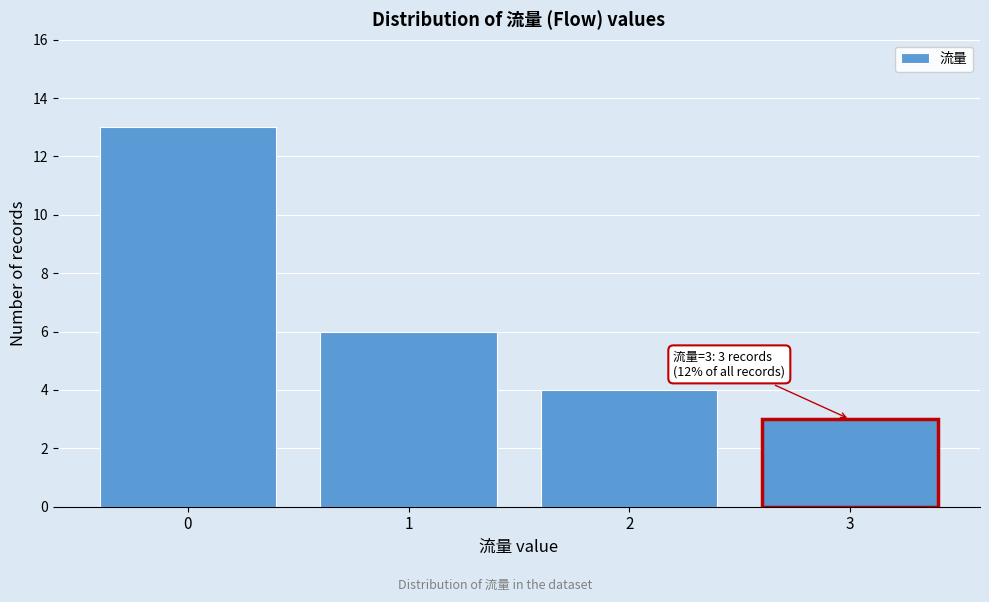

Over which range of the x-axis is the bar tallest?

-0.5 to 0.5